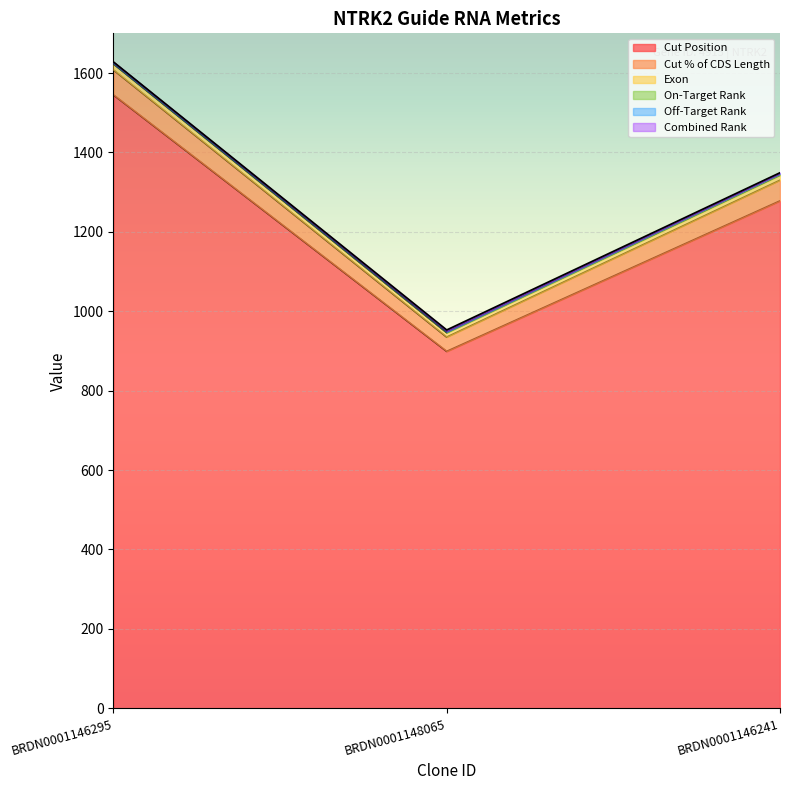

Which category has the lowest value in the Cut Position series?

BRDN0001148065